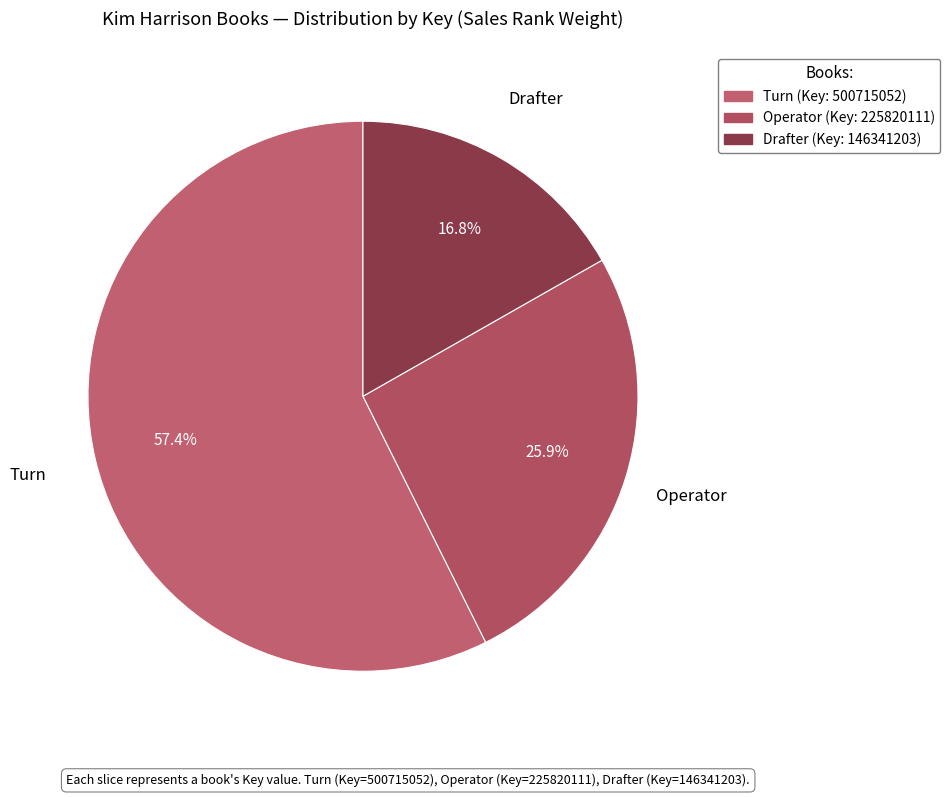

How many slices are in this pie chart?

3